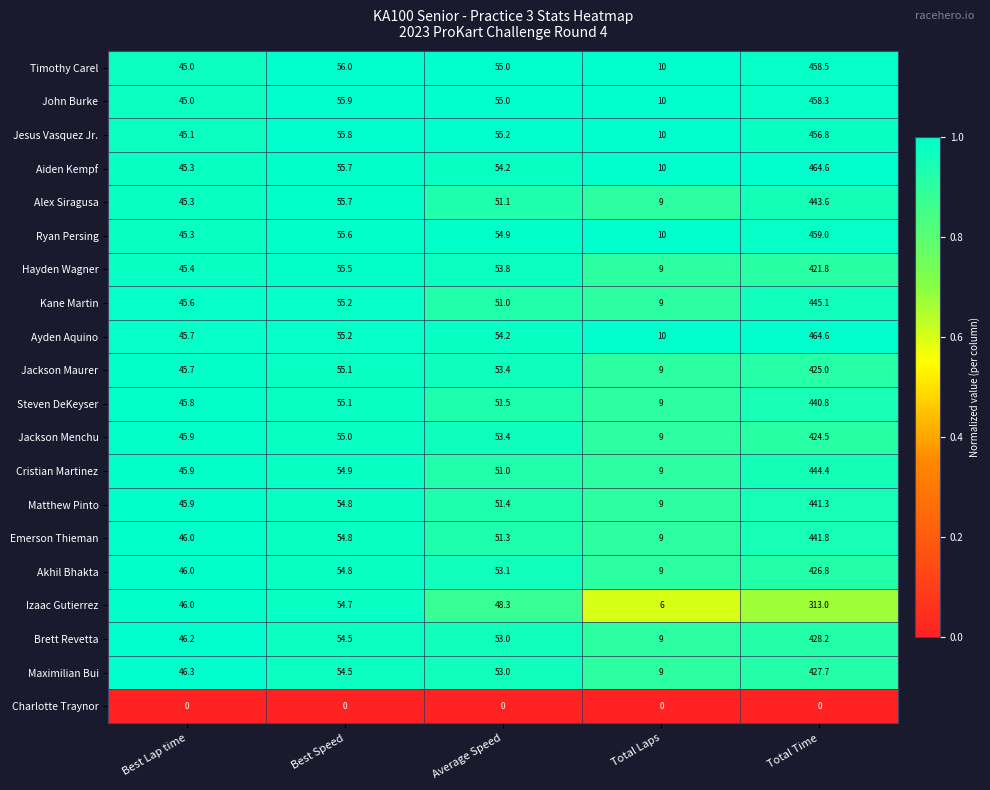

What is the total value across all series at Average Speed?

1003.8